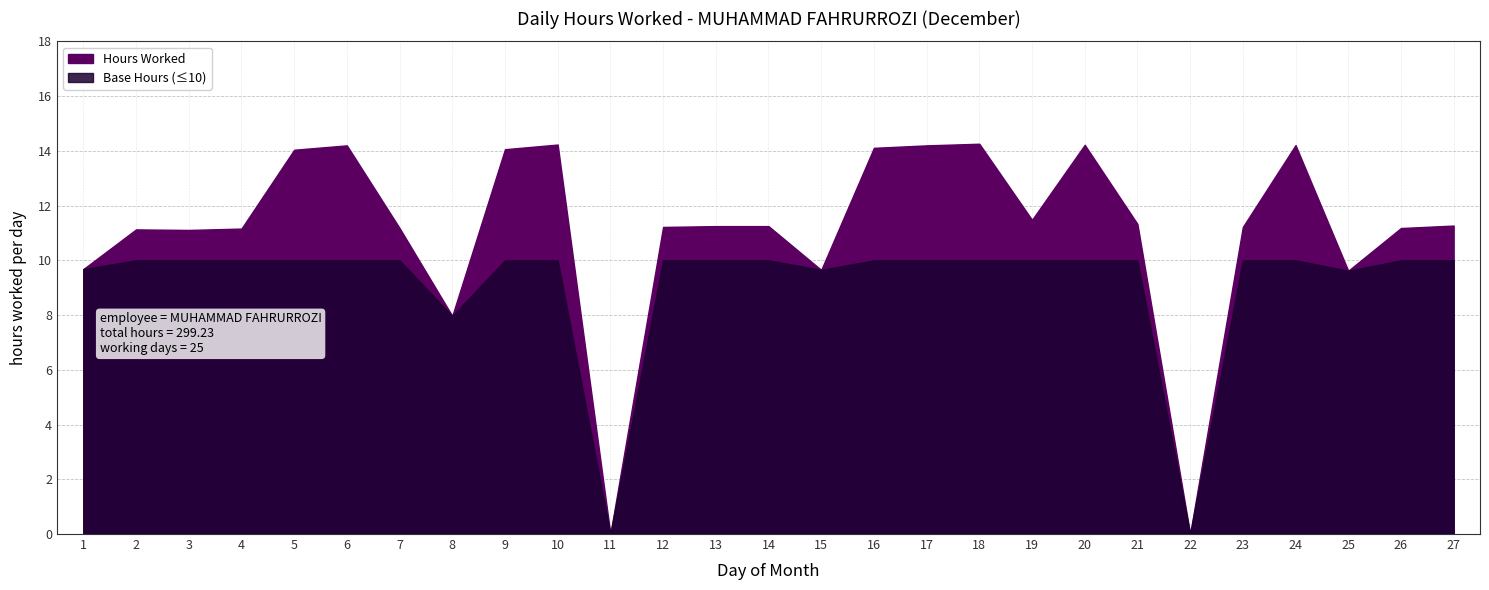

Where does the data first go above 11?

2